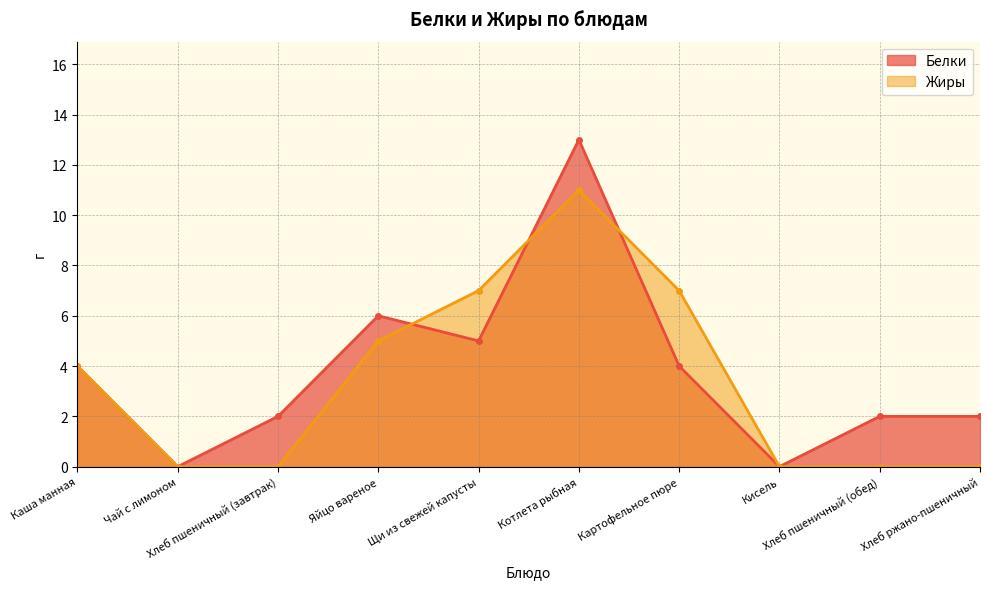

Reading left to right, list all the values displayed in this chart.

Белки: Каша манная=4	Чай с лимоном=0	Хлеб пшеничный (завтрак)=2	Яйцо вареное=6	Щи из свежей капусты=5	Котлета рыбная=13	Картофельное пюре=4	Кисель=0	Хлеб пшеничный (обед)=2	Хлеб ржано-пшеничный=2
Жиры: Каша манная=4	Чай с лимоном=0	Хлеб пшеничный (завтрак)=0	Яйцо вареное=5	Щи из свежей капусты=7	Котлета рыбная=11	Картофельное пюре=7	Кисель=0	Хлеб пшеничный (обед)=0	Хлеб ржано-пшеничный=0